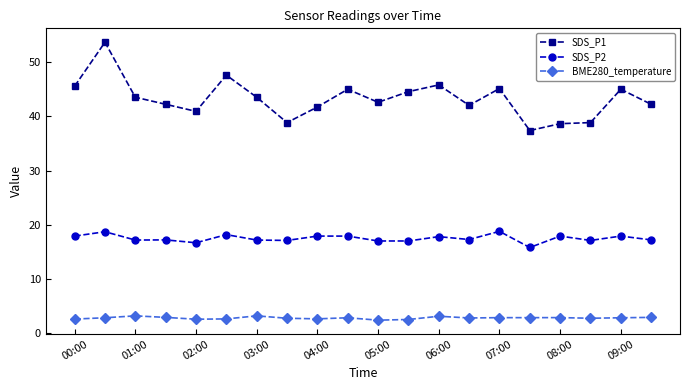

True or false: SDS_P2 and BME280_temperature cross at least once.

False